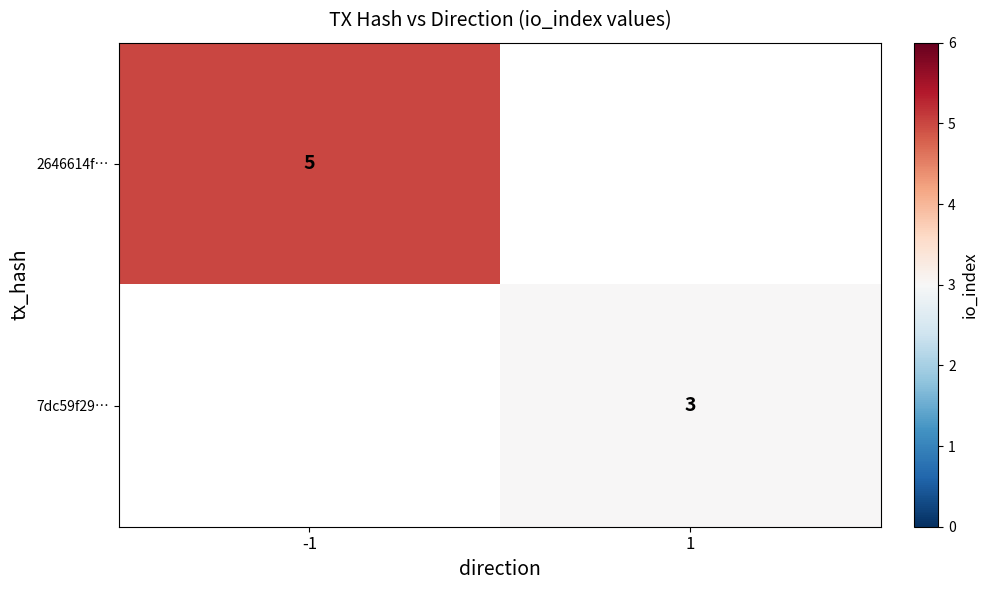

The 2646614f… series shows 5 at -1. True or false?

True